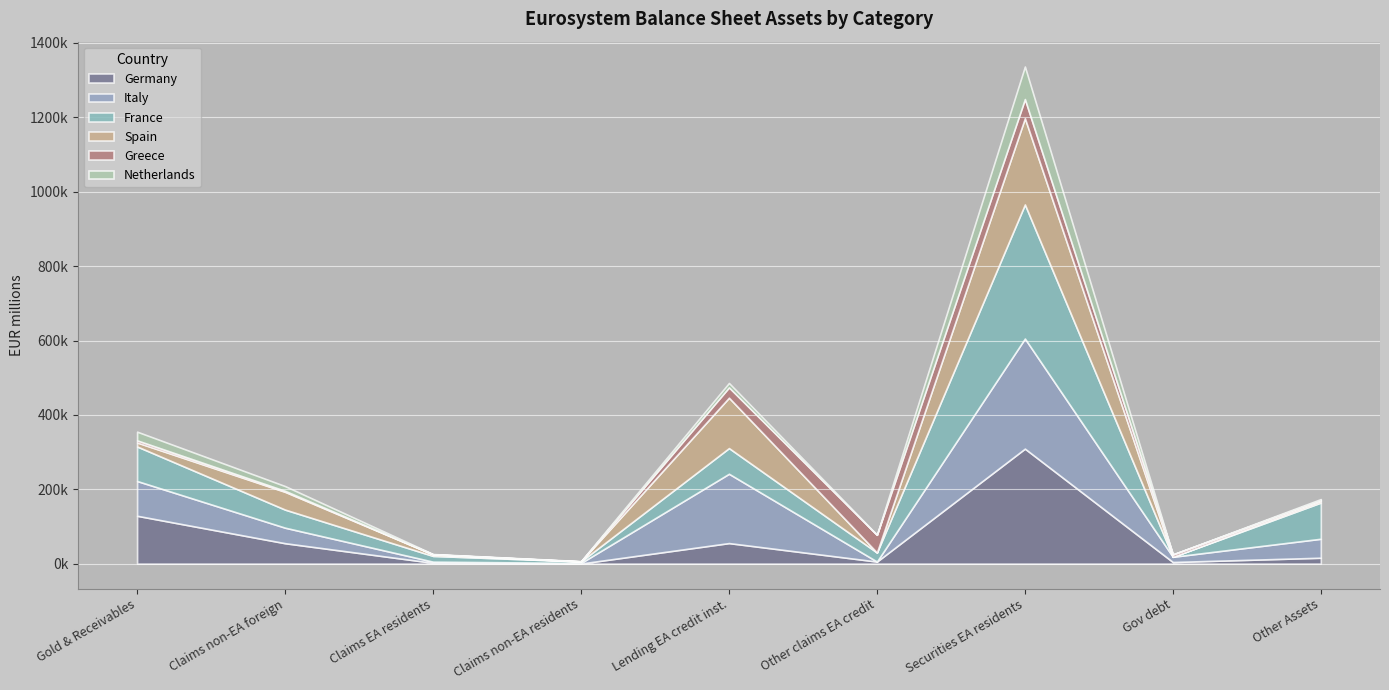

True or false: Netherlands and France cross at least once.

False